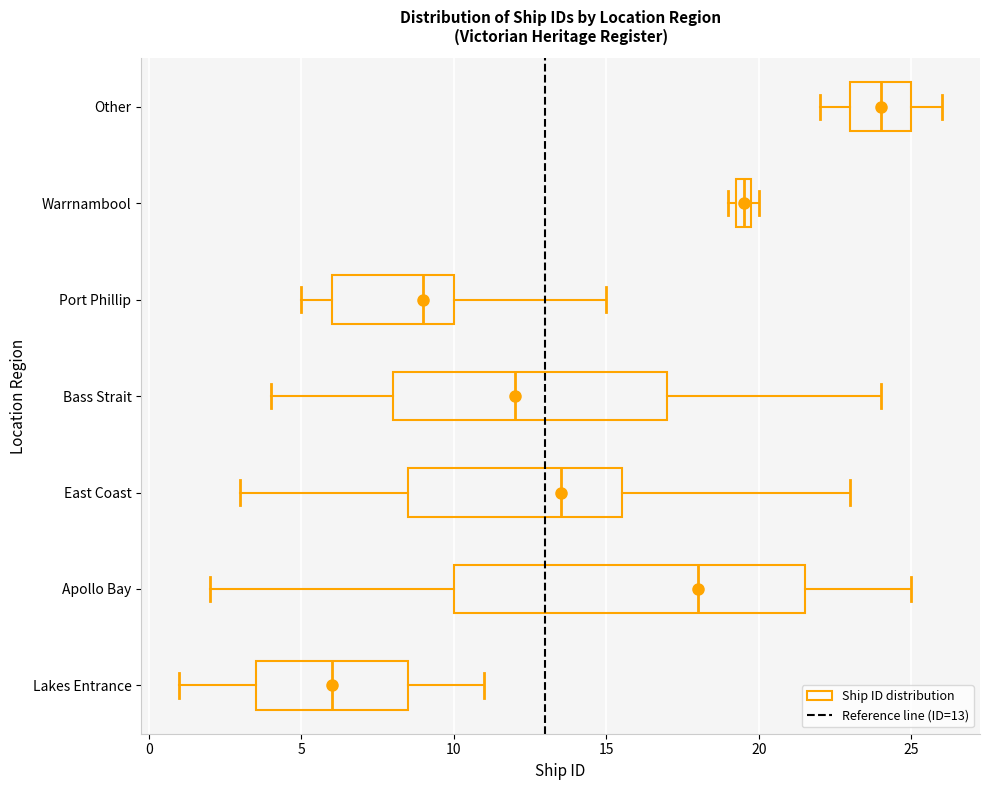

Where does the median line of the box for East Coast sit on the x-axis? The values are not printed on the chart, so give them approximately, as read against the axis.

13.5